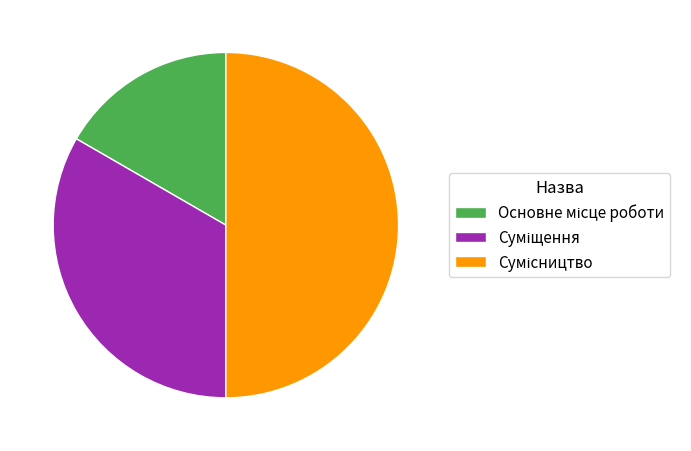

Is it true that Сумісництво is 37% of the pie?

False